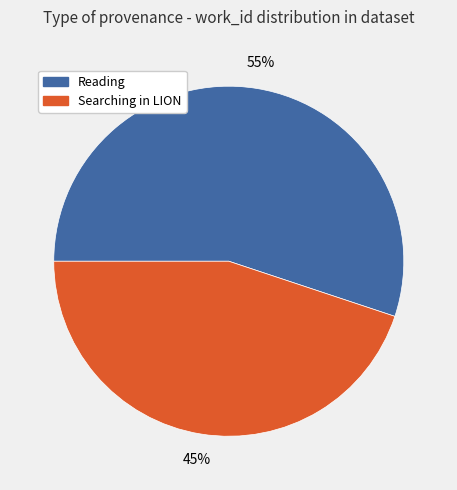

How many slices are in this pie chart?

2